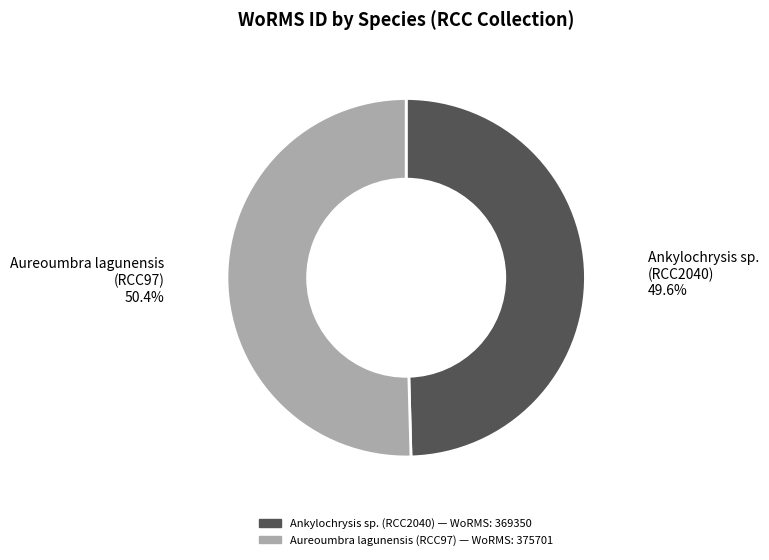

What is the majority slice?

Aureoumbra lagunensis (RCC97)